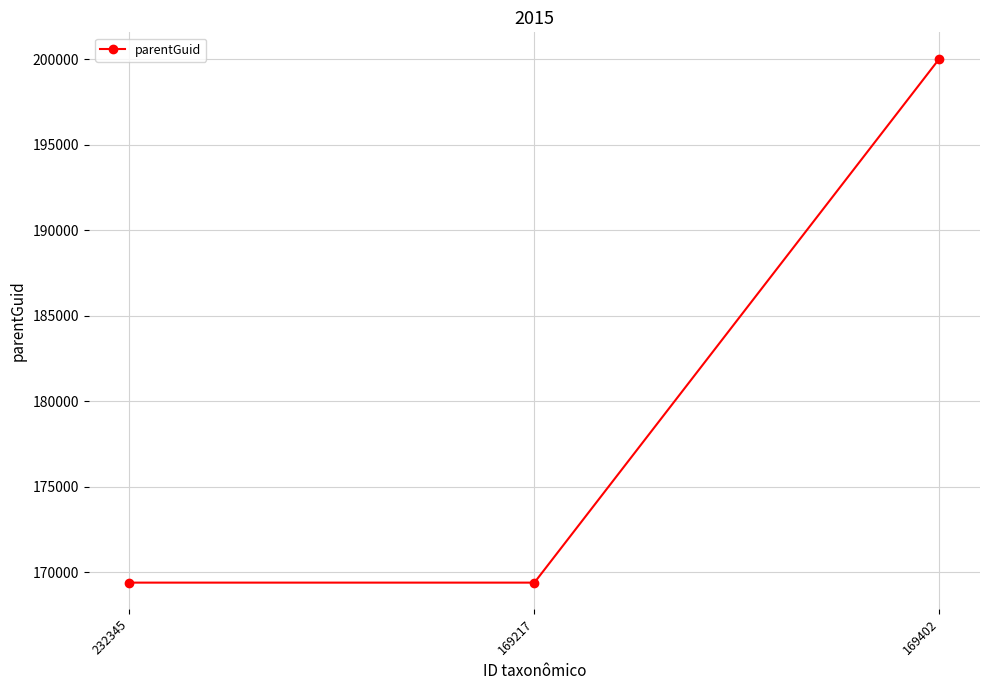

Count the values in the range 169402 to 200055.

3